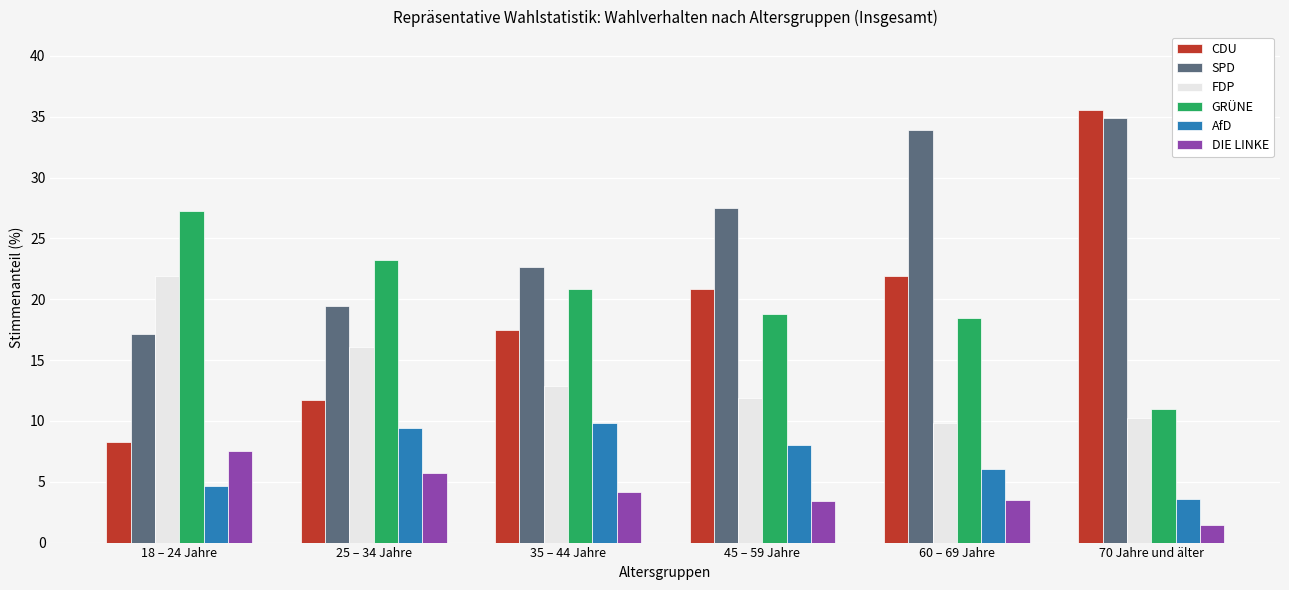

Which category has the highest value in the FDP series?

18 – 24 Jahre